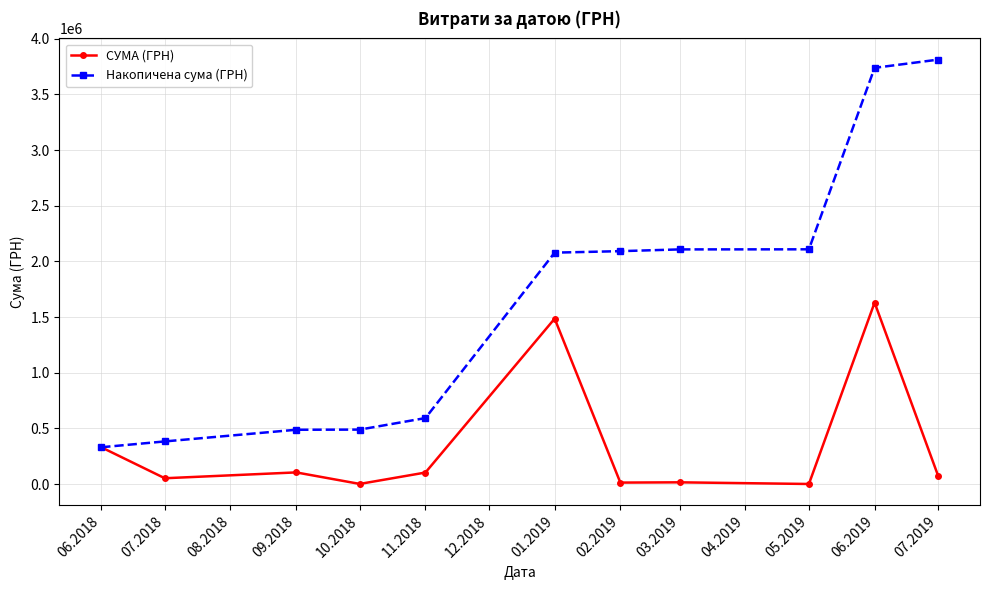

What are all the series names shown in the legend?

СУМА (ГРН), Накопичена сума (ГРН)